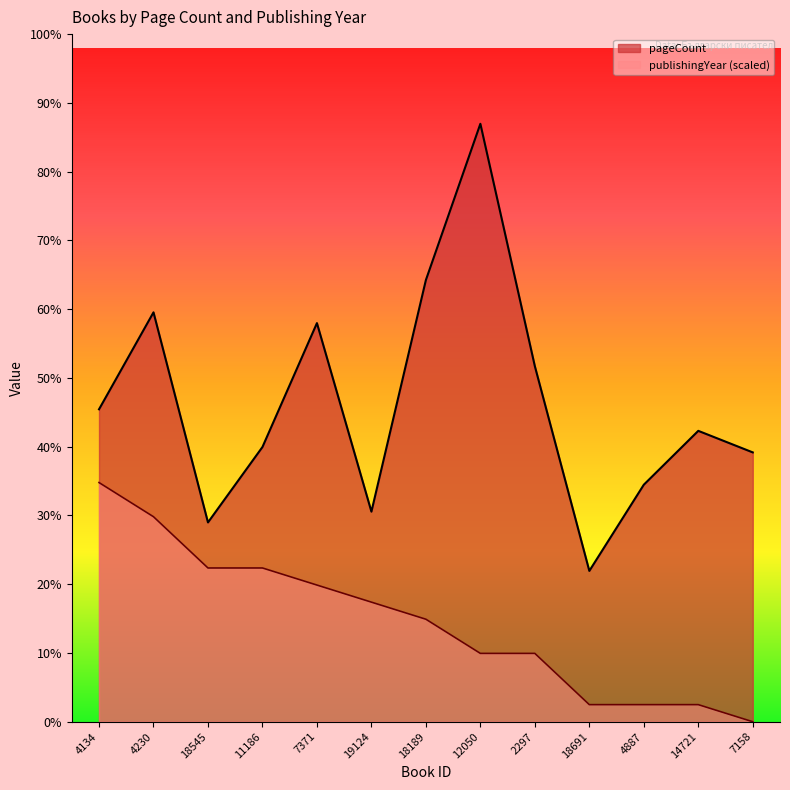

True or false: pageCount has more than 2 points higher than both neighbors.

True